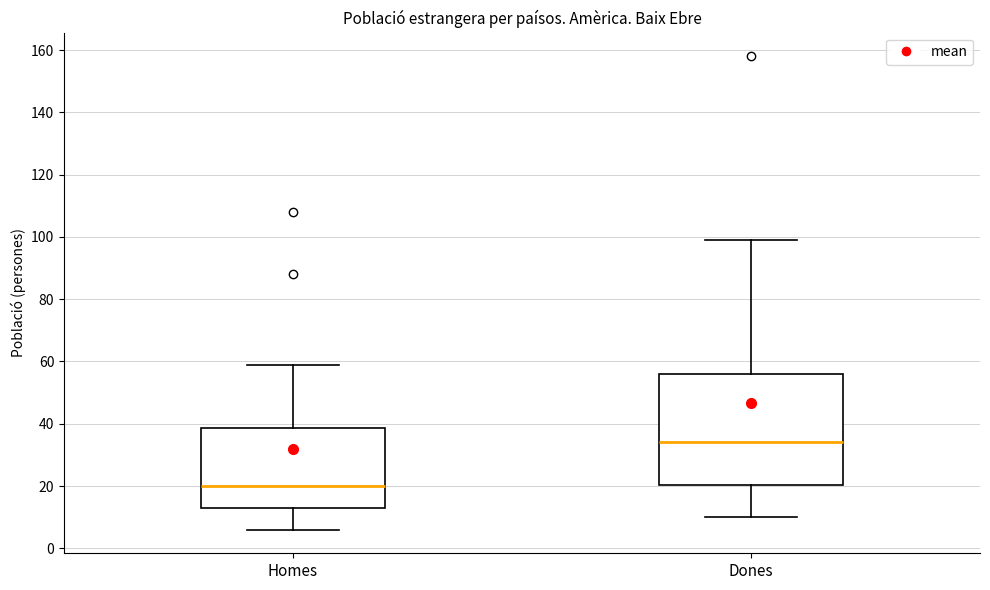

Where is the upper edge of the box for Dones on the y-axis? The values are not printed on the chart, so give them approximately, as read against the axis.

56